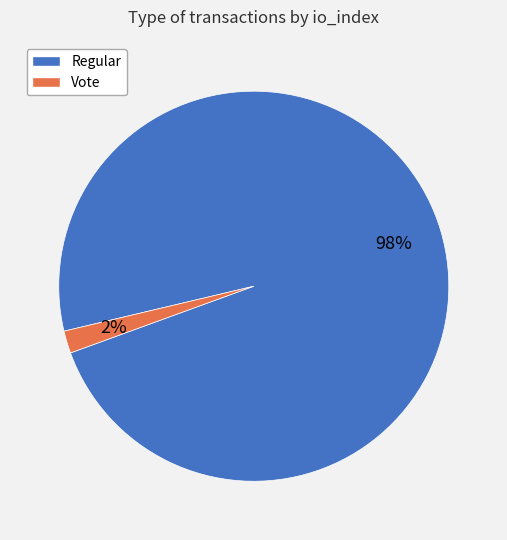

To the nearest percent, what is the difference between the largest and smallest slice percentages?

96%